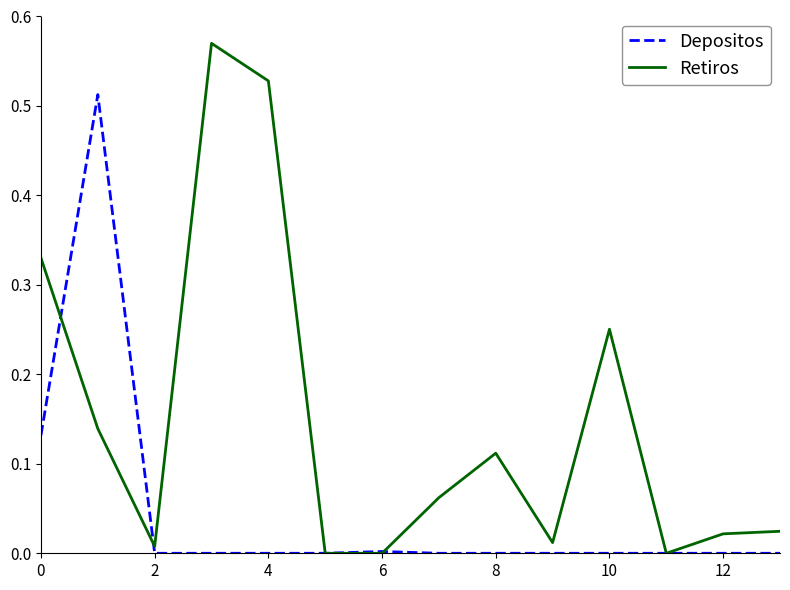

Rank the series by their average value, from lowest to highest.

Depositos, Retiros